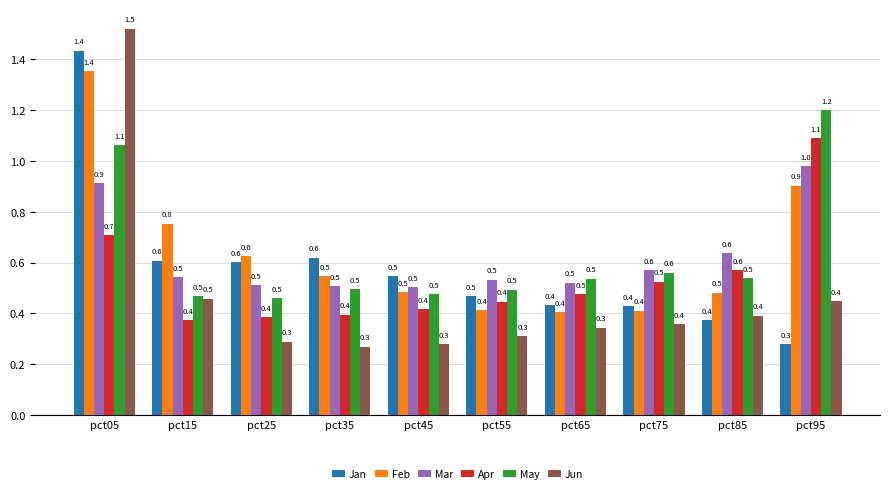

What is the difference between the maximum and minimum values in the Feb series?

0.9